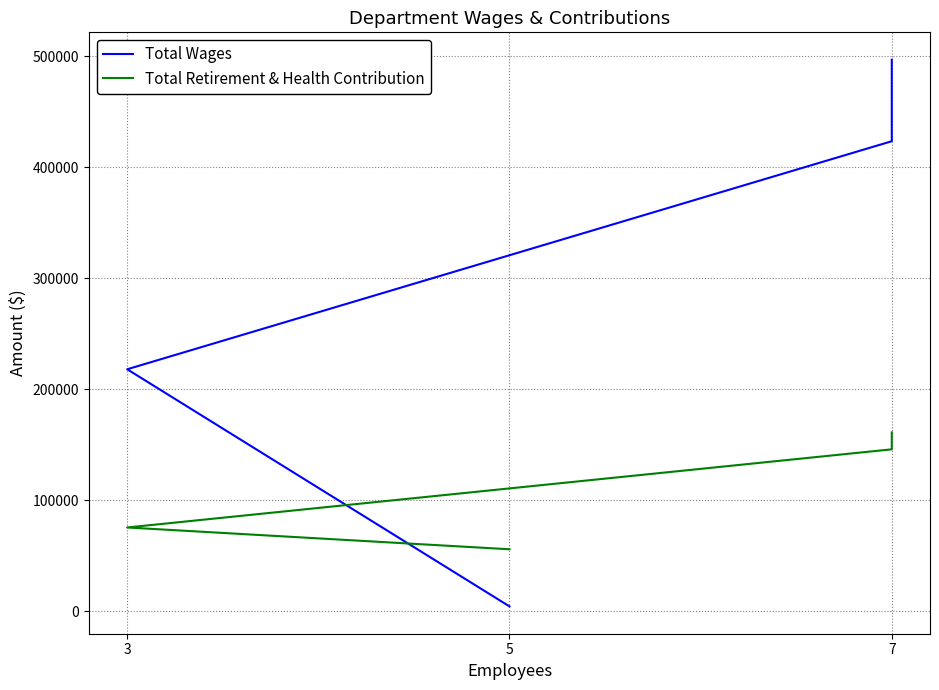

True or false: Total Retirement & Health Contribution has more than 1 points higher than both neighbors.

False